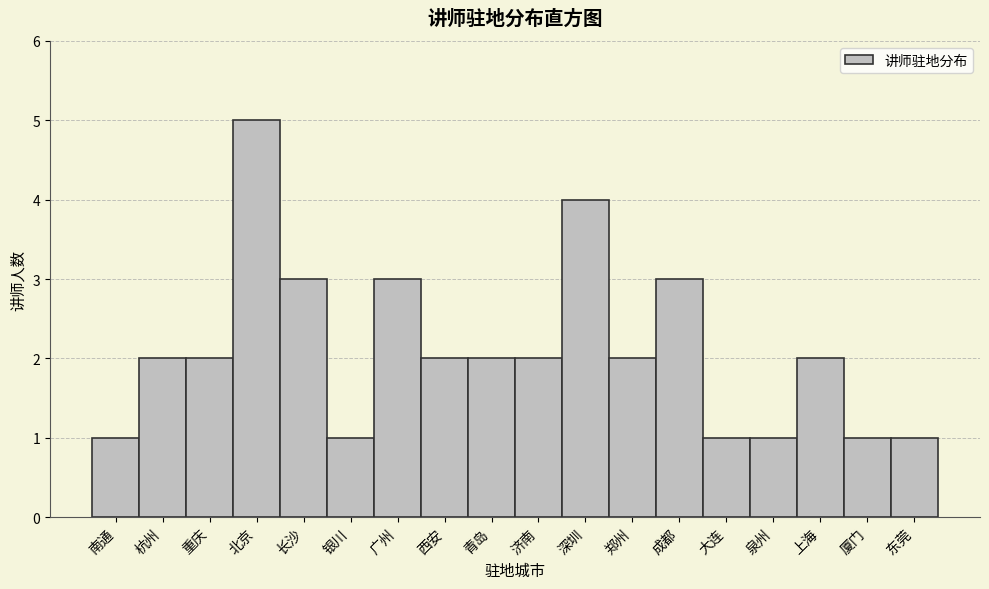

Reading right to left, transcribe all the data shown in this chart.

东莞=1	厦门=1	上海=2	泉州=1	大连=1	成都=3	郑州=2	深圳=4	济南=2	青岛=2	西安=2	广州=3	银川=1	长沙=3	北京=5	重庆=2	杭州=2	南通=1